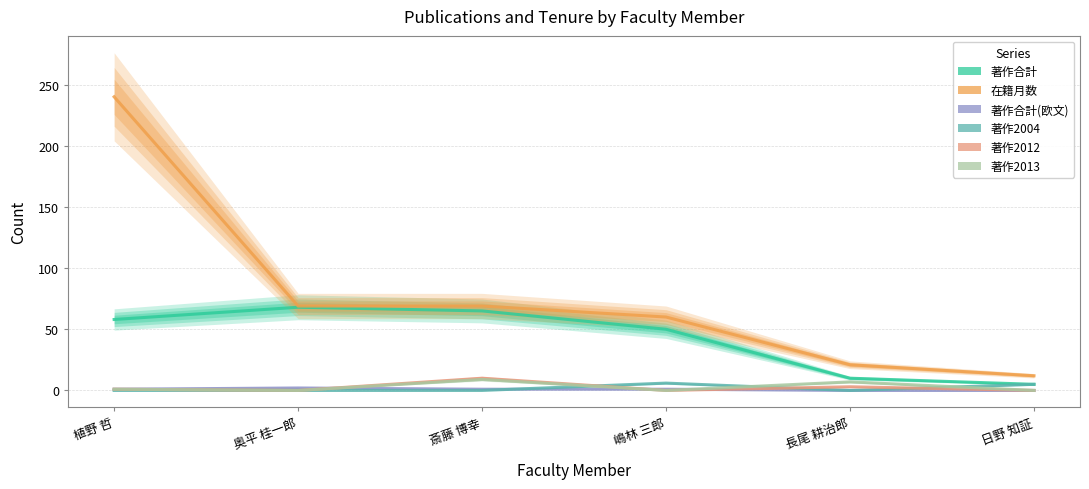

Rank the series at 日野 知証 from highest to lowest value.

在籍月数, 著作合計, 著作2004, 著作合計(欧文), 著作2012, 著作2013